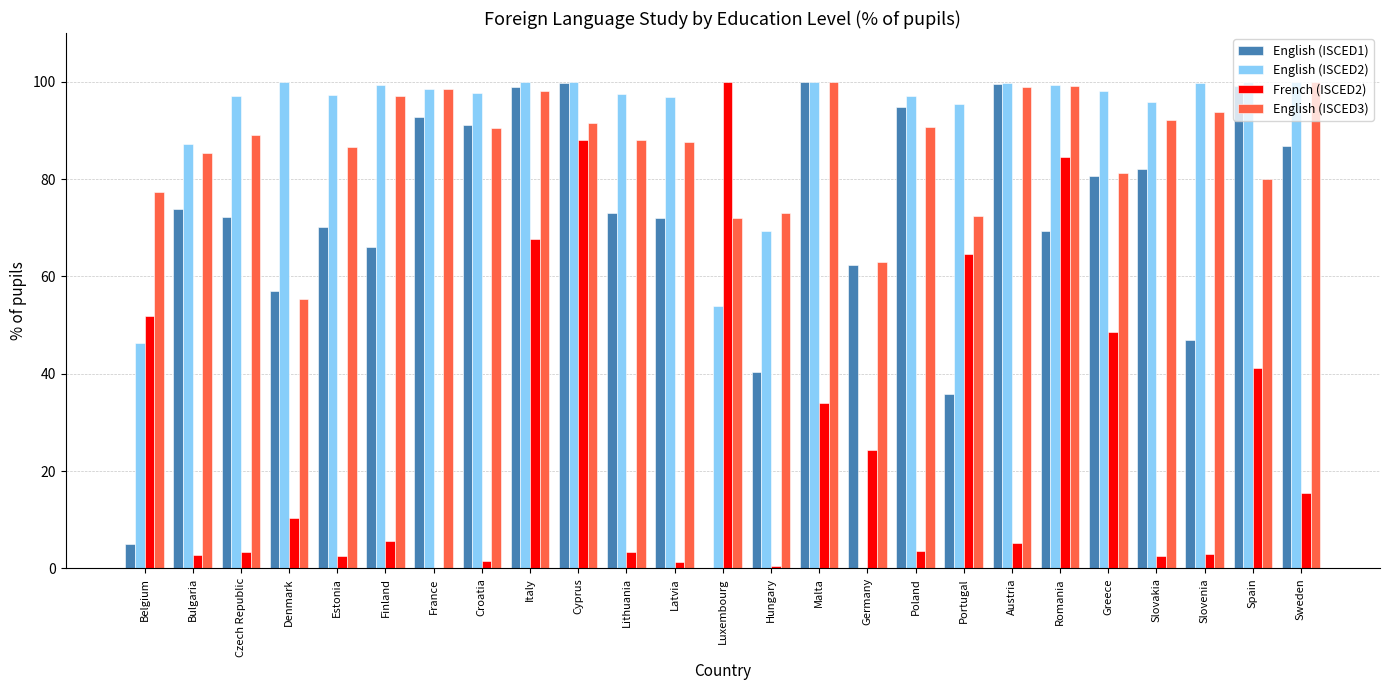

What is the total value across all series at Finland?

268.2